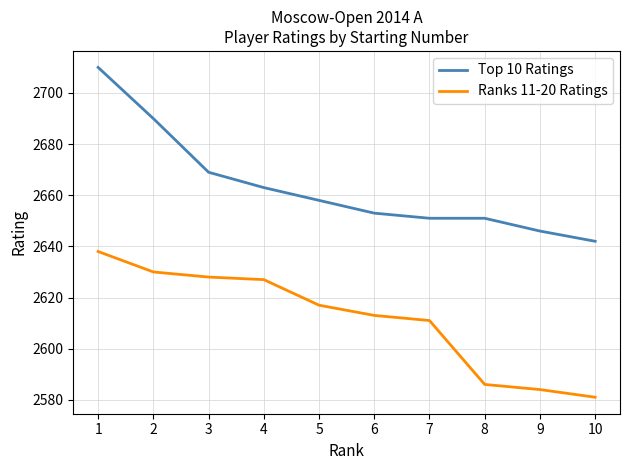

How many lines are shown in the chart?

2